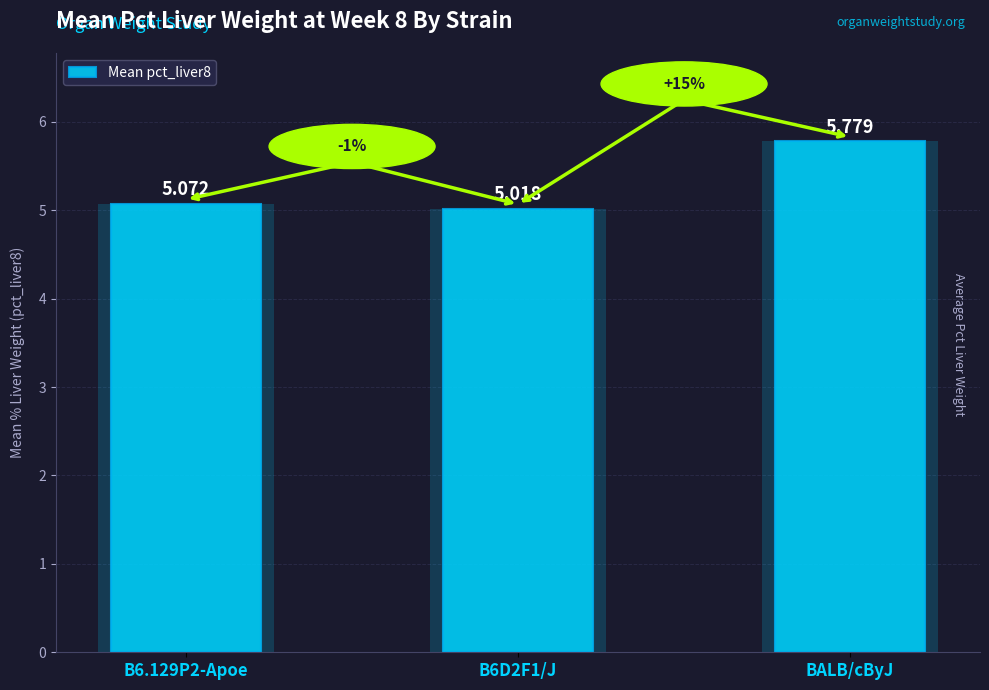

What is the difference between the second highest and minimum values?

0.1